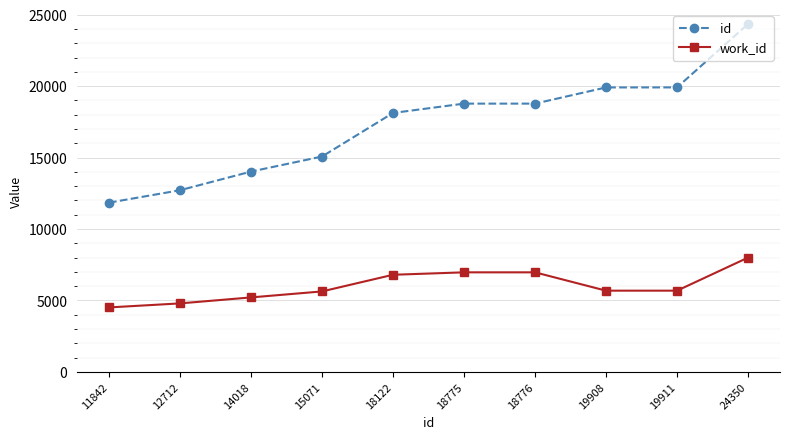

Which series has the widest spread of values?

id